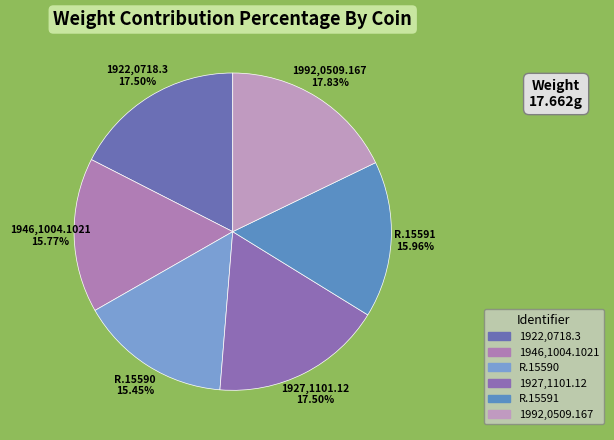

Is the sum of 1927,1101.12 and R.15591 greater than half?

No